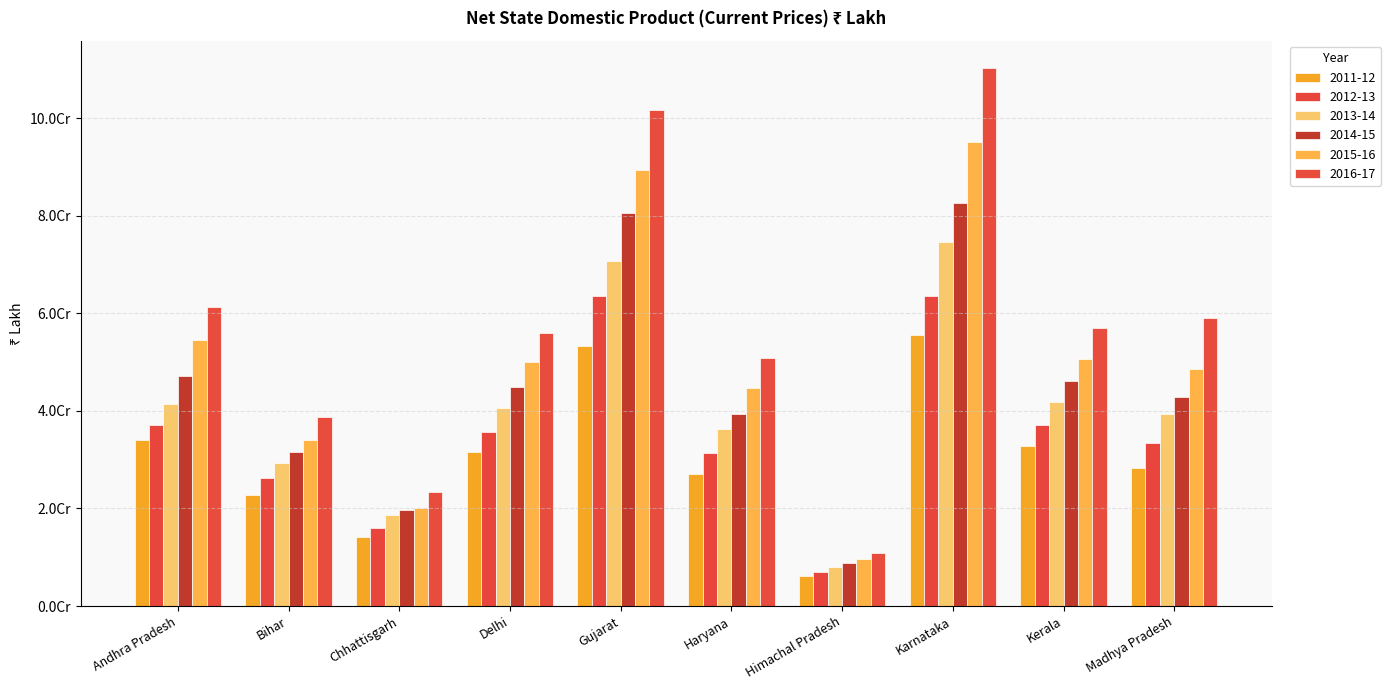

What is the sum of all 2011-12 values?

305525895